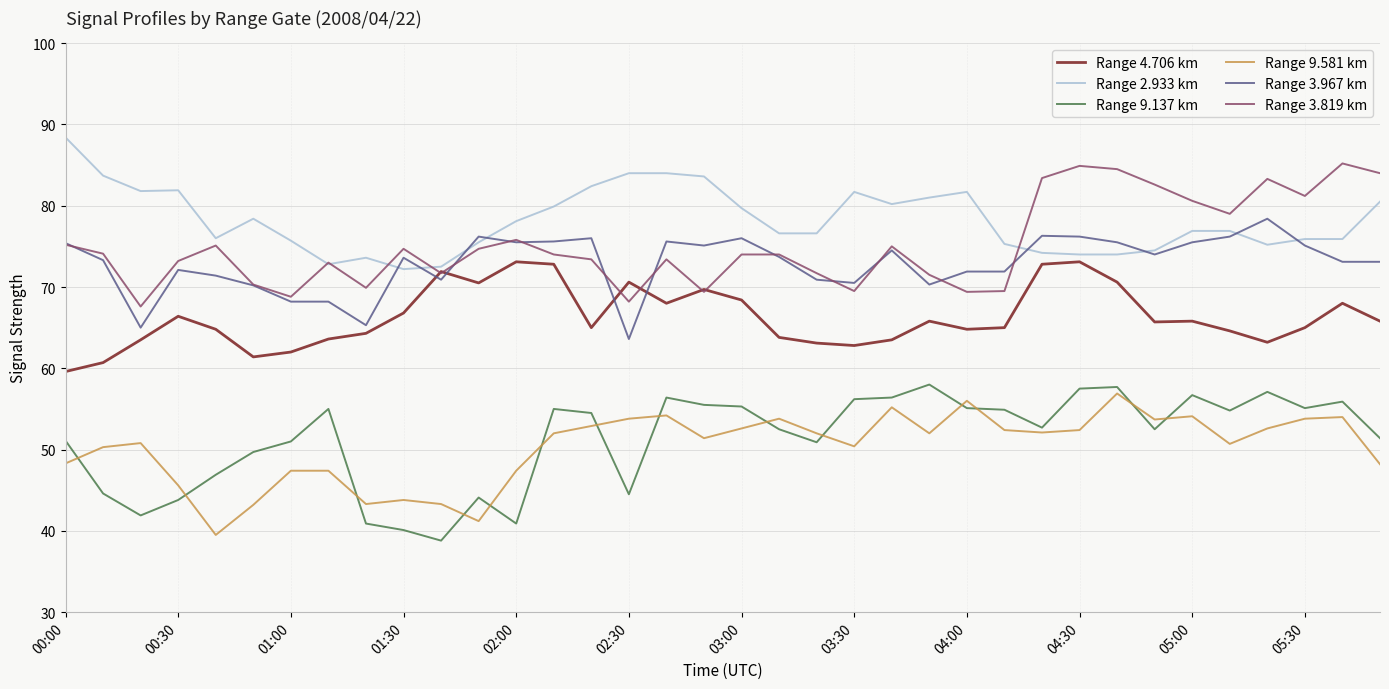

Which series has the largest total across all categories?

Range 2.933 km